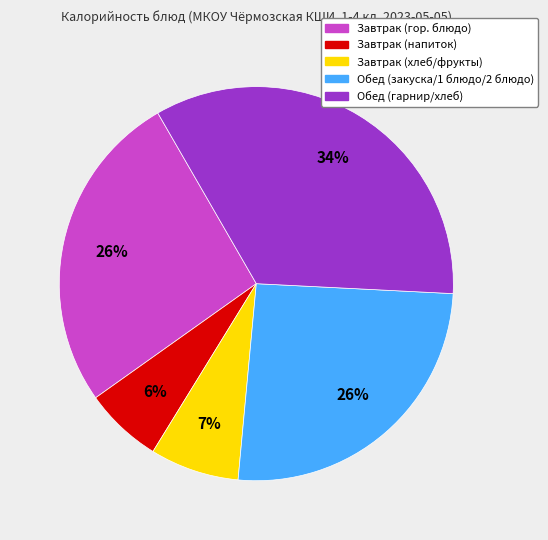

To the nearest percent, what is the average slice percentage?

20%